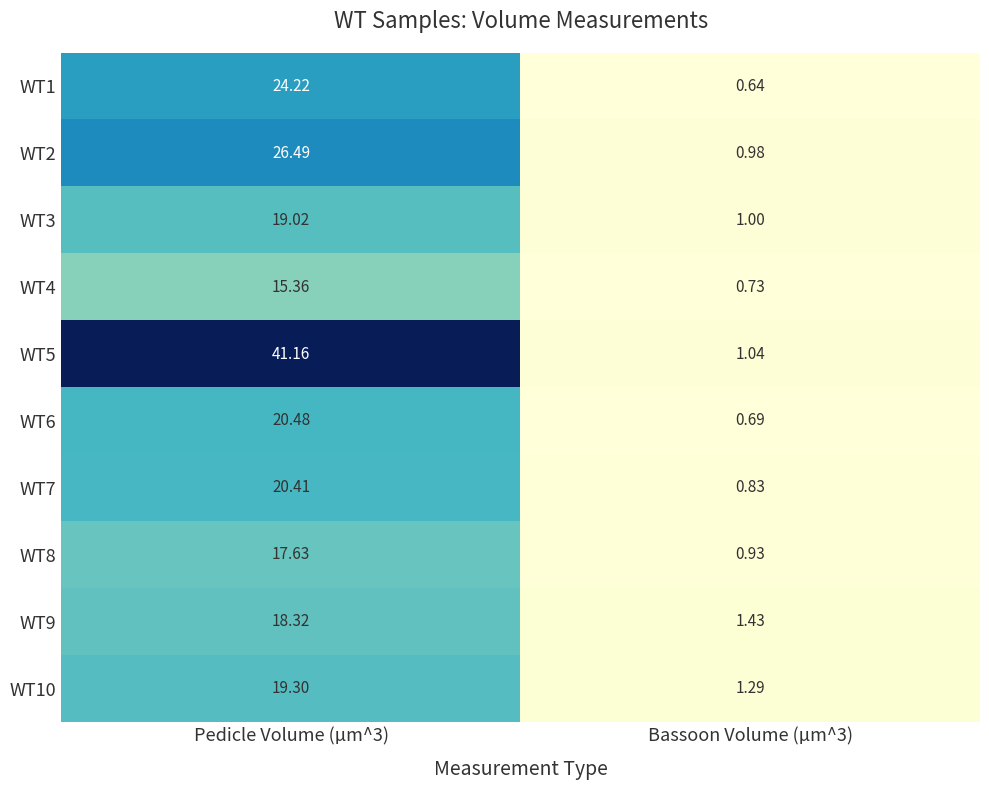

Is the value of WT4 at Bassoon Volume (µm^3) greater than the value of WT6 at Pedicle Volume (µm^3)?

No